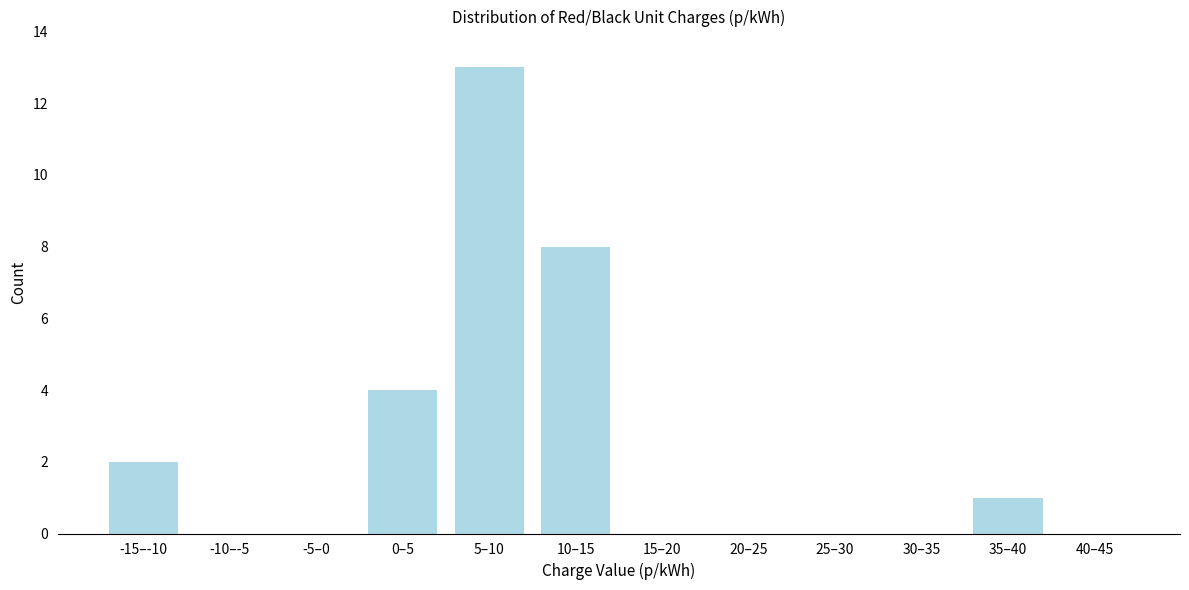

Reading left to right, what are all the values shown in this chart?

-15–-10=2	-10–-5=0	-5–0=0	0–5=4	5–10=13	10–15=8	15–20=0	20–25=0	25–30=0	30–35=0	35–40=1	40–45=0